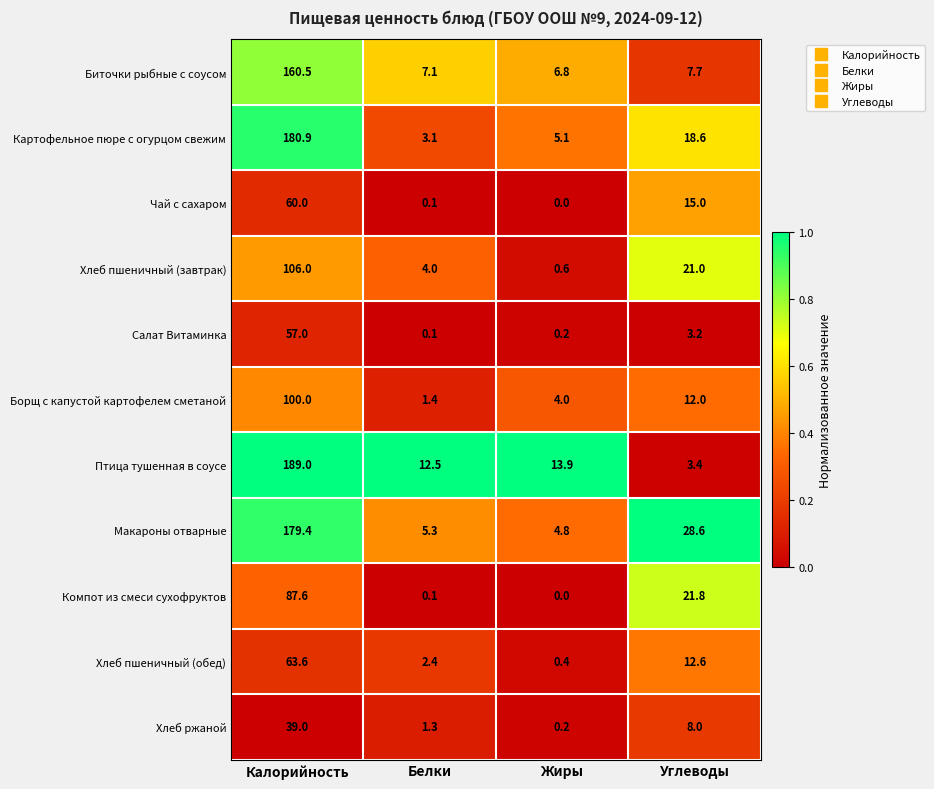

Where is Биточки рыбные с соусом nearest to the value 83?

Углеводы